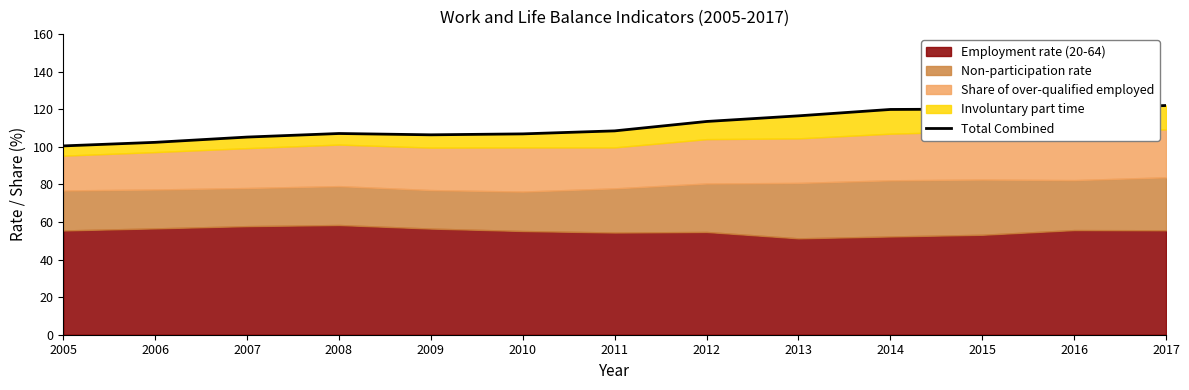

Reading right to left, transcribe all the data shown in this chart.

2017=122.0	2016=120.3	2015=120.1	2014=119.9	2013=116.5	2012=113.5	2011=108.5	2010=106.9	2009=106.4	2008=107.1	2007=105.2	2006=102.4	2005=100.5